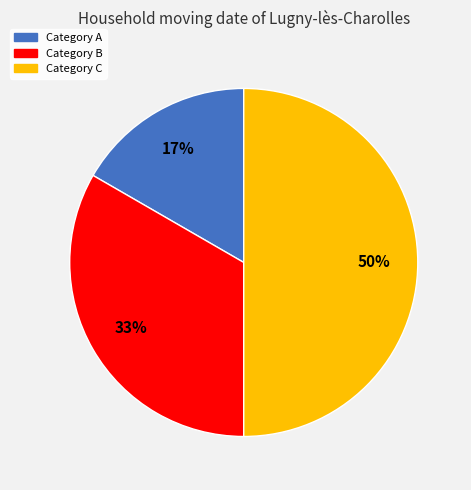

To the nearest percent, what is the average slice percentage?

33%